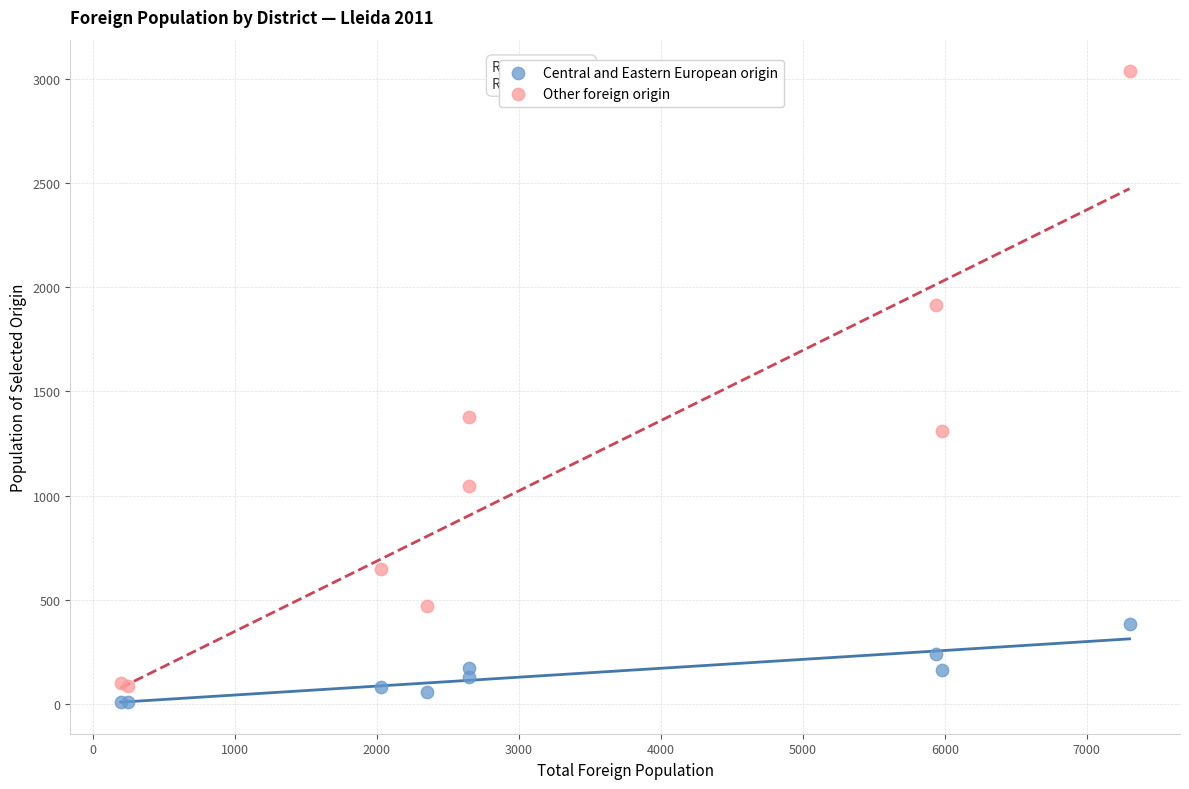

Across all series, what Y value is closest to 1523?

1380